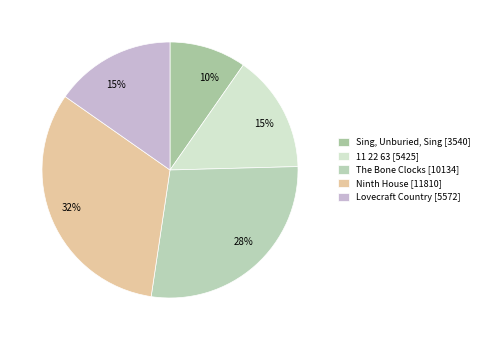

To the nearest percent, what is the average slice percentage?

20%